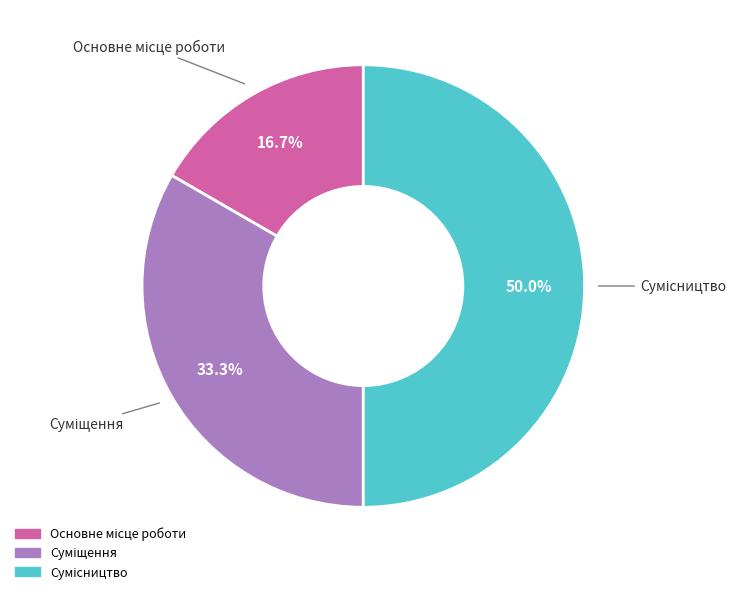

The Сумісництво slice represents 50% of the pie. True or false?

True